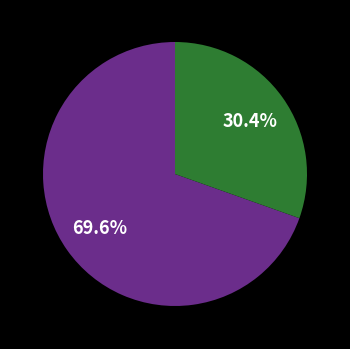

Is there a majority slice in this chart?

Yes